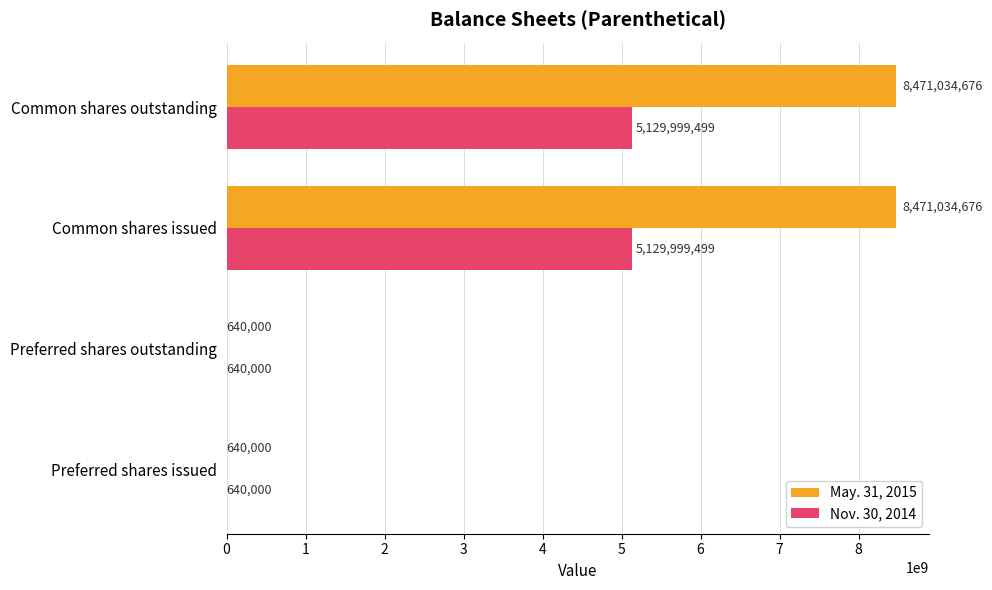

What is the maximum value for May. 31, 2015?

8471034676